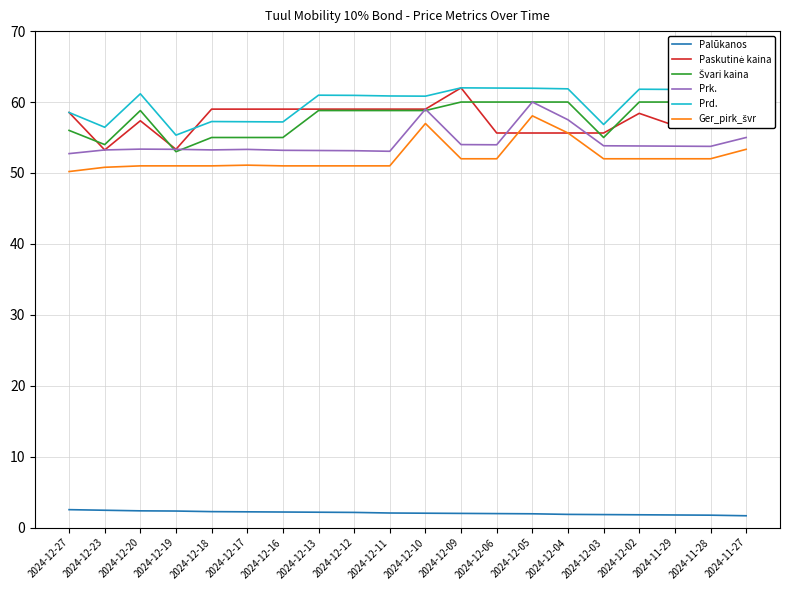

Between 2024-12-11 and 2024-11-27, which is larger?

2024-12-11